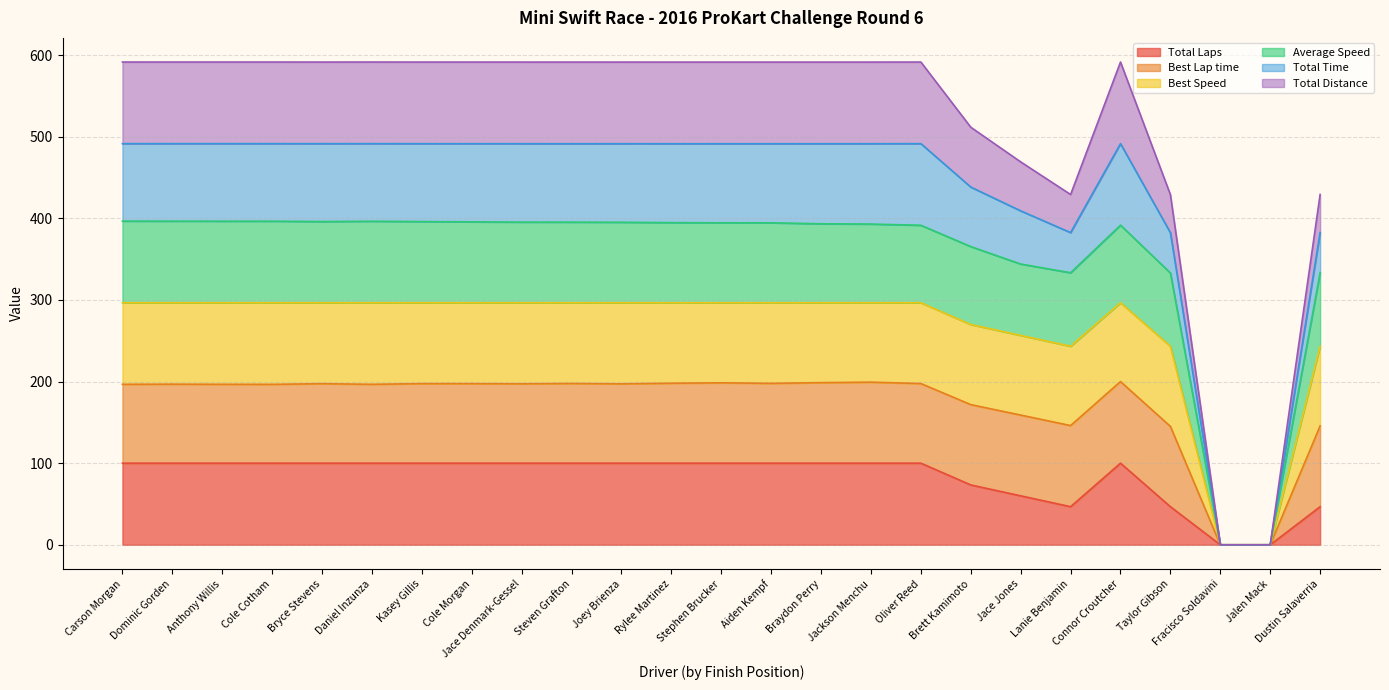

At which category does Best Speed reach its first local valley?

Bryce Stevens